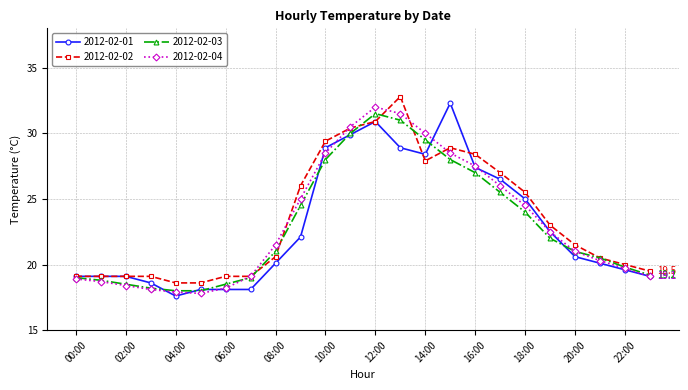

How many interior local valleys does the 2012-02-04 series have?

1